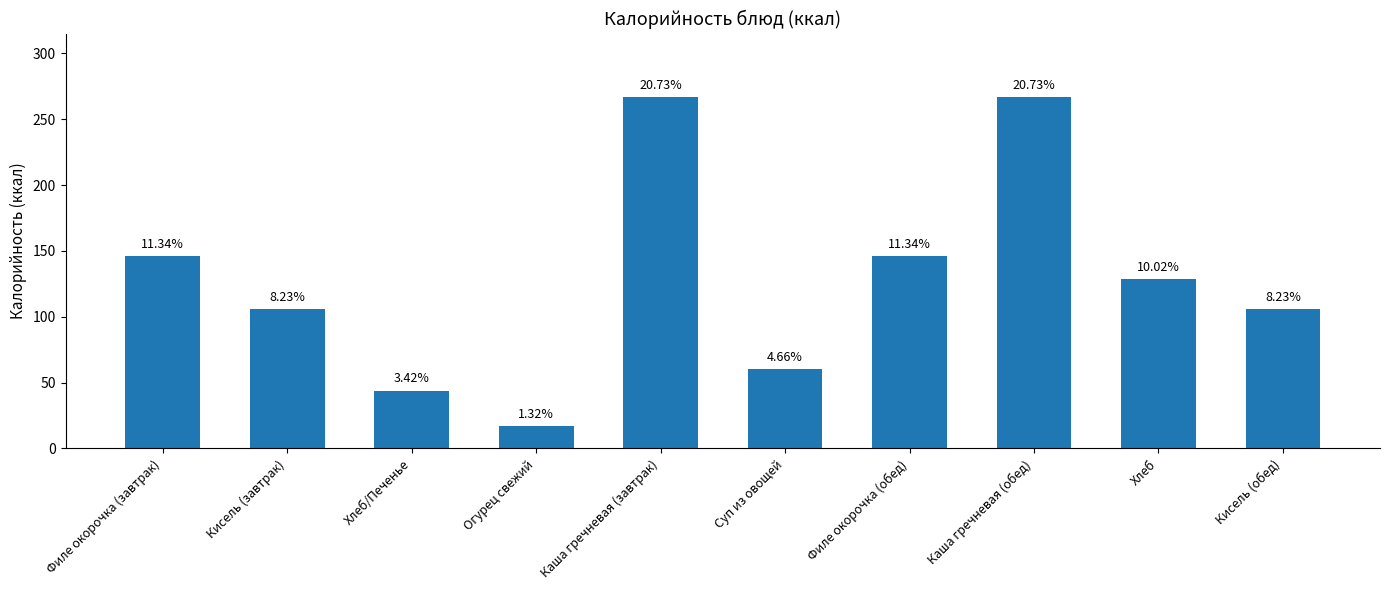

List the labels in order of value, smallest first.

Огурец свежий, Хлеб/Печенье, Суп из овощей, Кисель (завтрак), Кисель (обед), Хлеб, Филе окорочка (завтрак), Филе окорочка (обед), Каша гречневая (завтрак), Каша гречневая (обед)